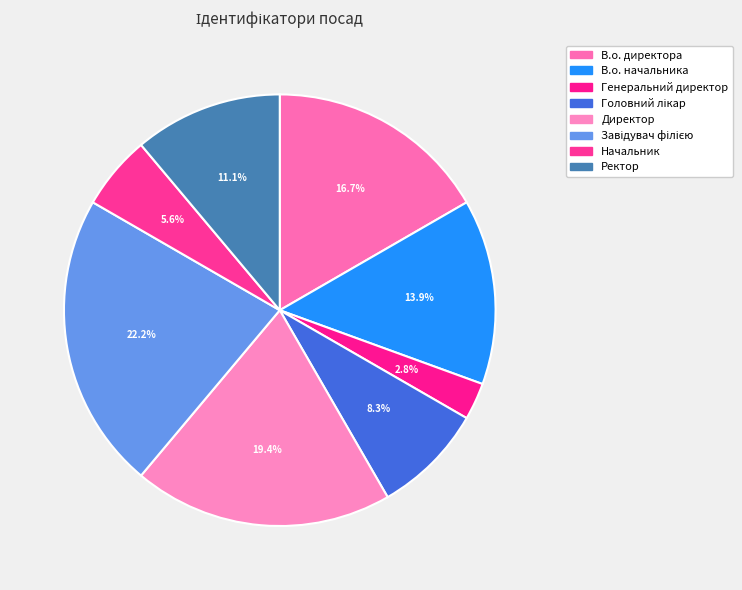

Does В.о. начальника account for over 50% of the chart?

No